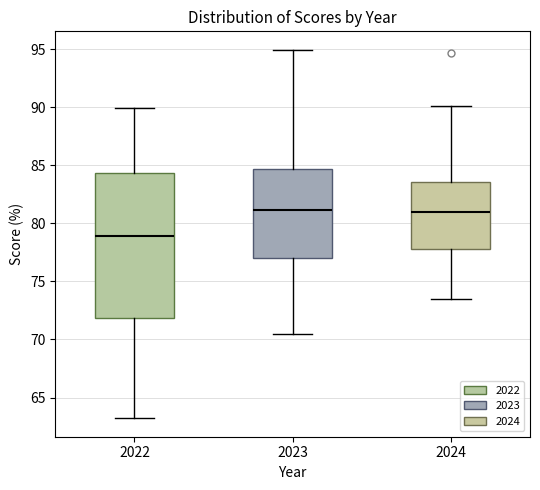

Where is the upper edge of the box at x = 2023 on the y-axis? The values are not printed on the chart, so give them approximately, as read against the axis.

84.5